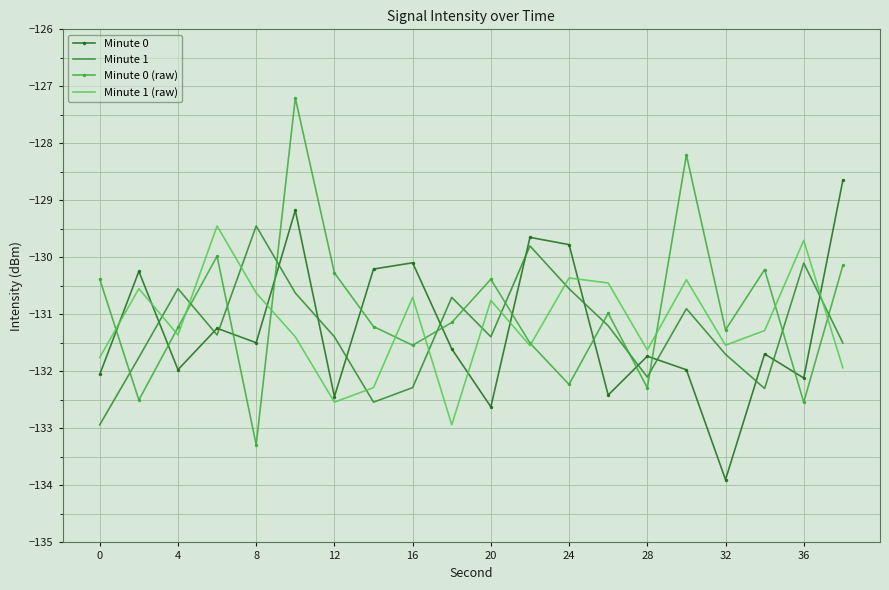

Which series ends up on top after the final intersection of Minute 1 and Minute 0 (raw)?

Minute 0 (raw)